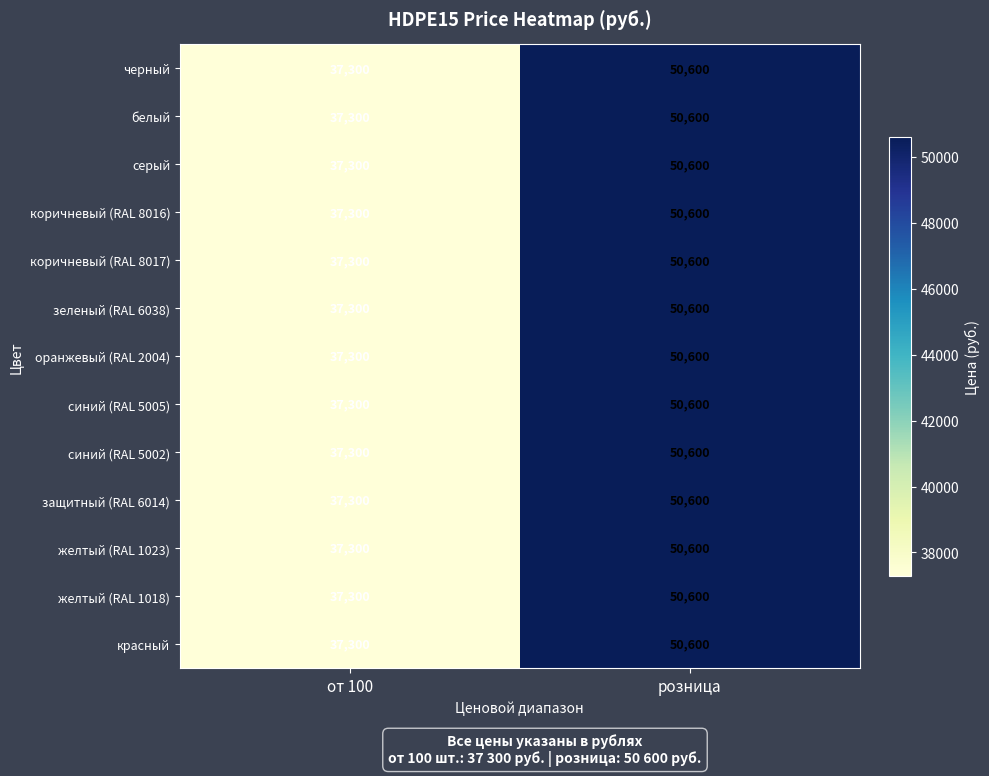

Reading left to right, extract all data points from this chart.

черный: от 100=37300	розница=50600
белый: от 100=37300	розница=50600
серый: от 100=37300	розница=50600
коричневый (RAL 8016): от 100=37300	розница=50600
коричневый (RAL 8017): от 100=37300	розница=50600
зеленый (RAL 6038): от 100=37300	розница=50600
оранжевый (RAL 2004): от 100=37300	розница=50600
синий (RAL 5005): от 100=37300	розница=50600
синий (RAL 5002): от 100=37300	розница=50600
защитный (RAL 6014): от 100=37300	розница=50600
желтый (RAL 1023): от 100=37300	розница=50600
желтый (RAL 1018): от 100=37300	розница=50600
красный: от 100=37300	розница=50600